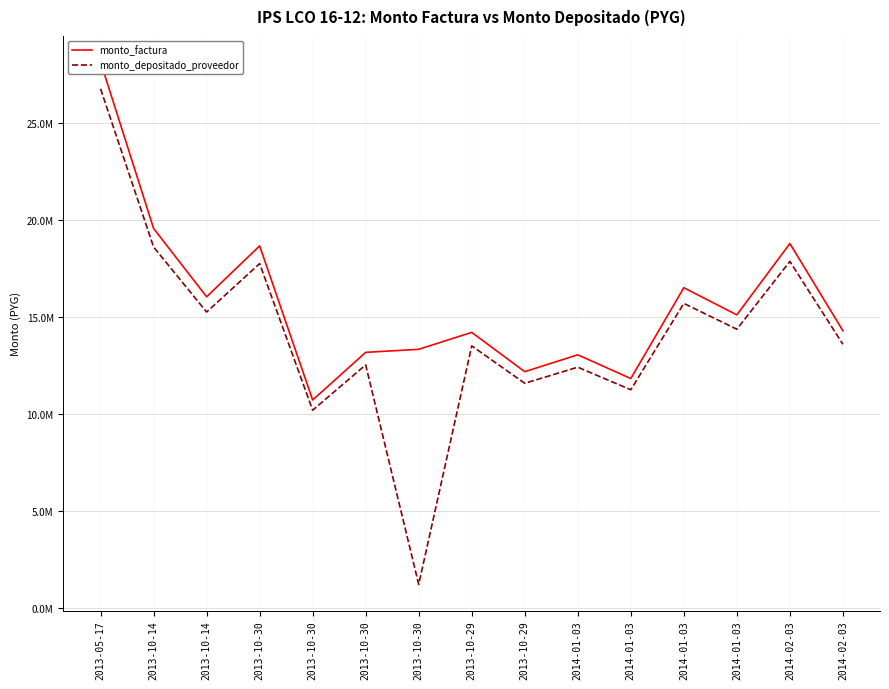

How many distinct data groups are displayed?

2